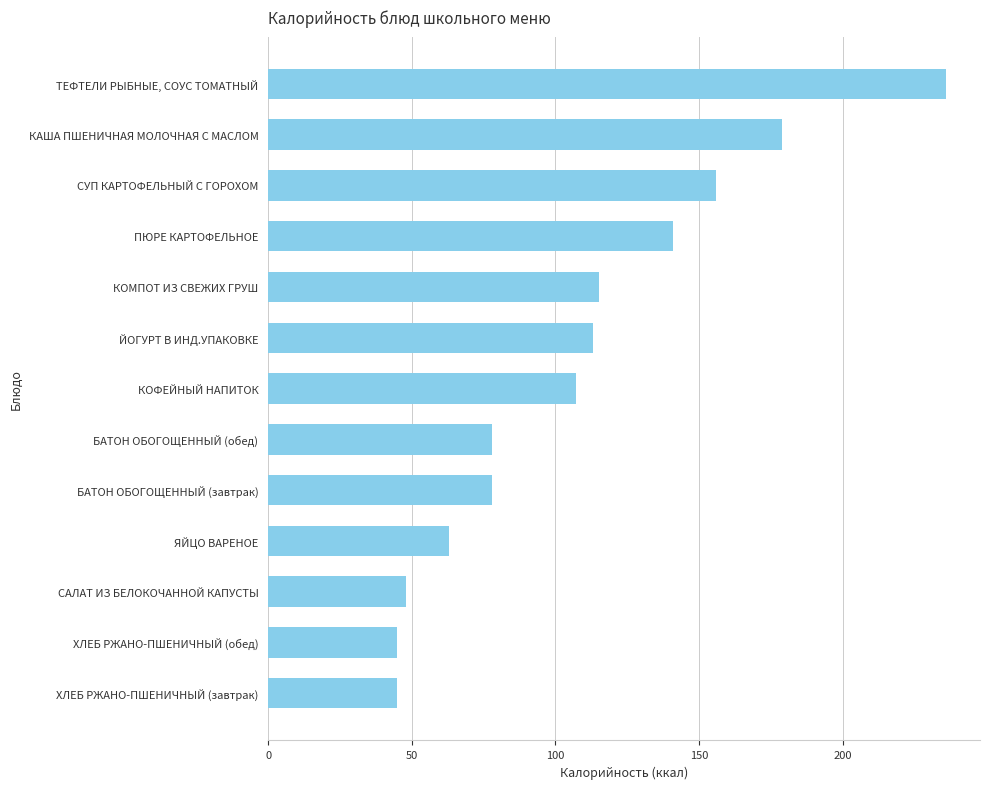

What is the greatest value displayed?

236